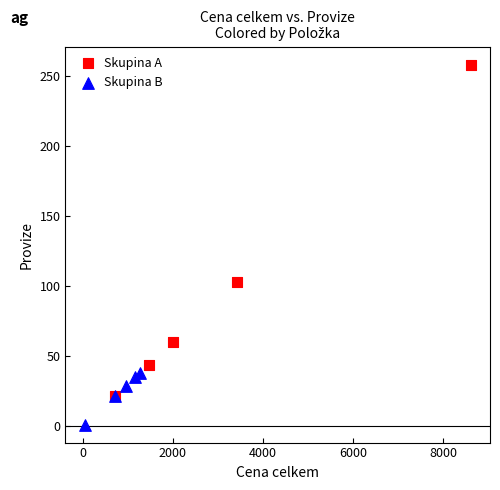

Which series reaches the minimum Y coordinate?

Skupina B